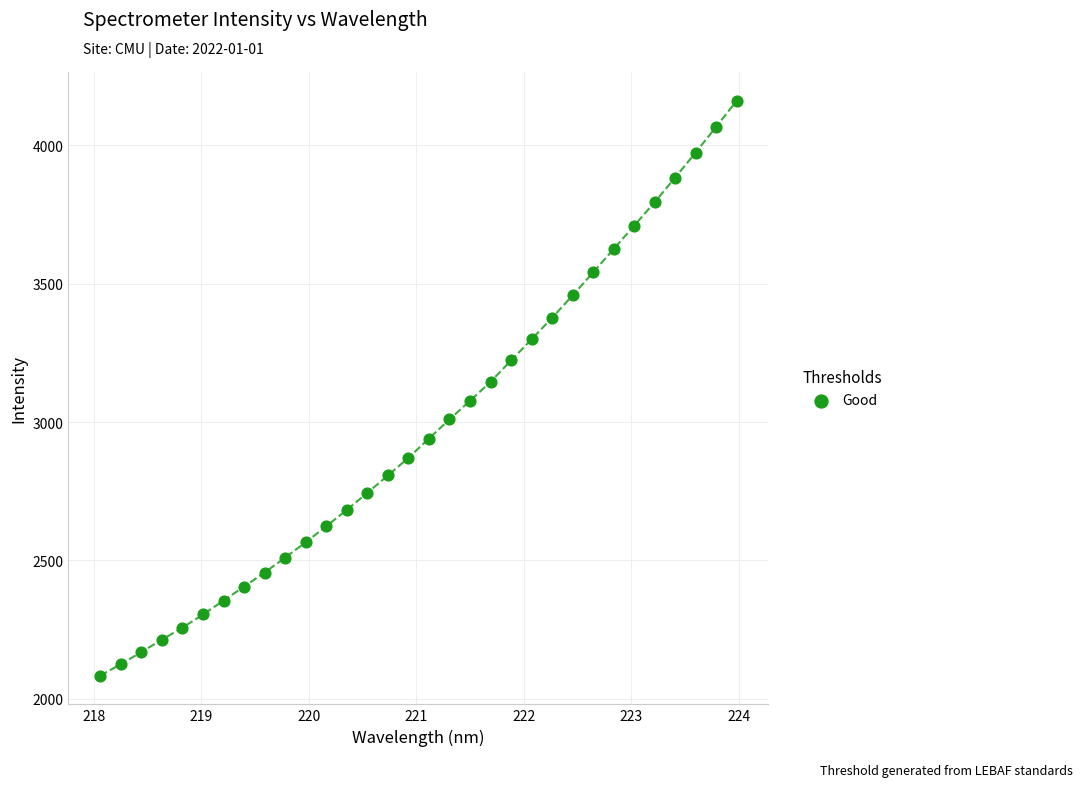

What is the range of Y values (max minus min)?

2078.2